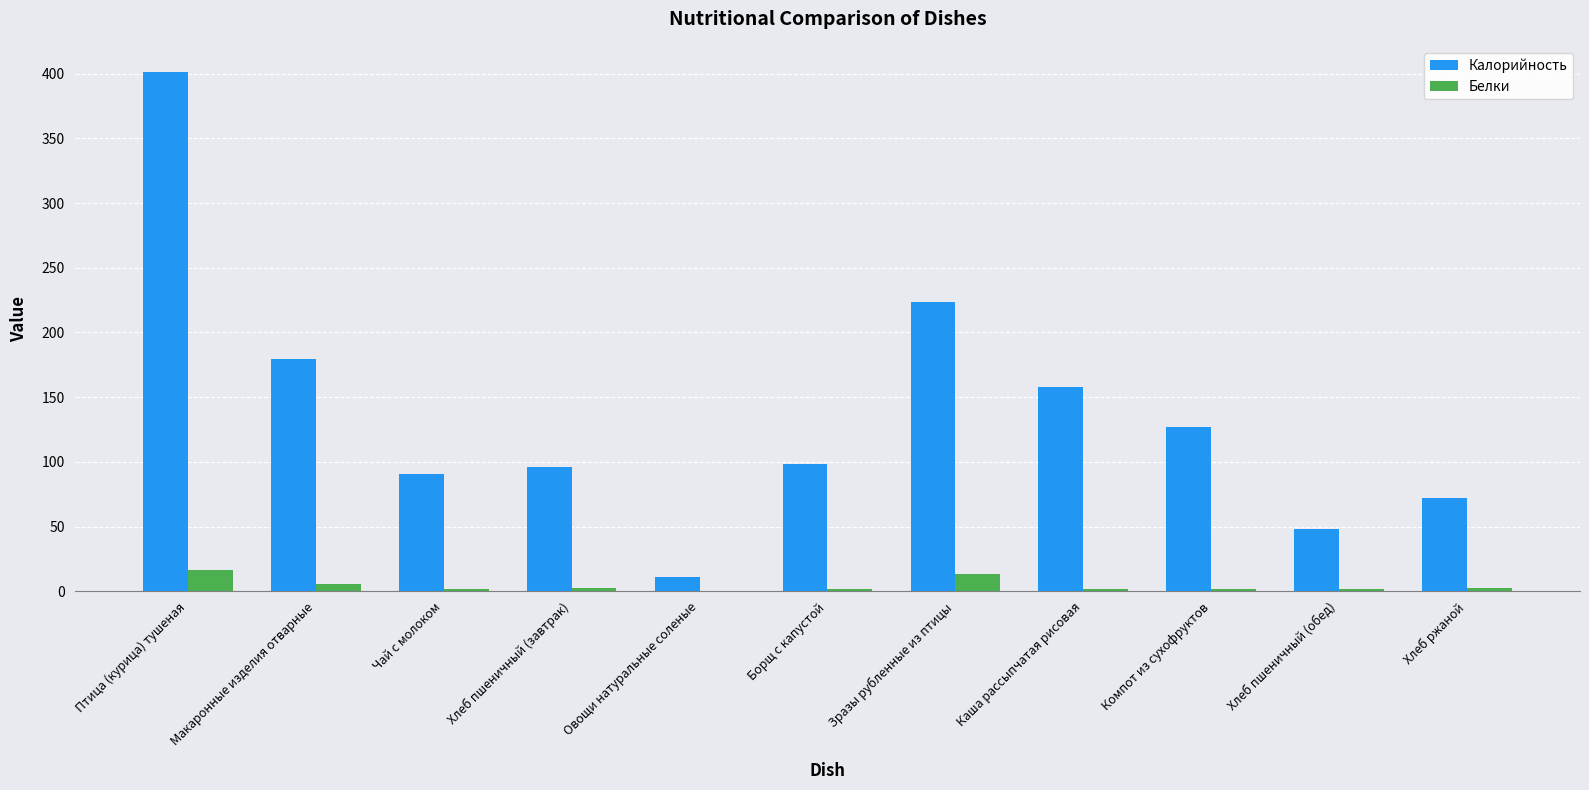

Is it true that Калорийность equals 112.9 at Хлеб ржаной?

False